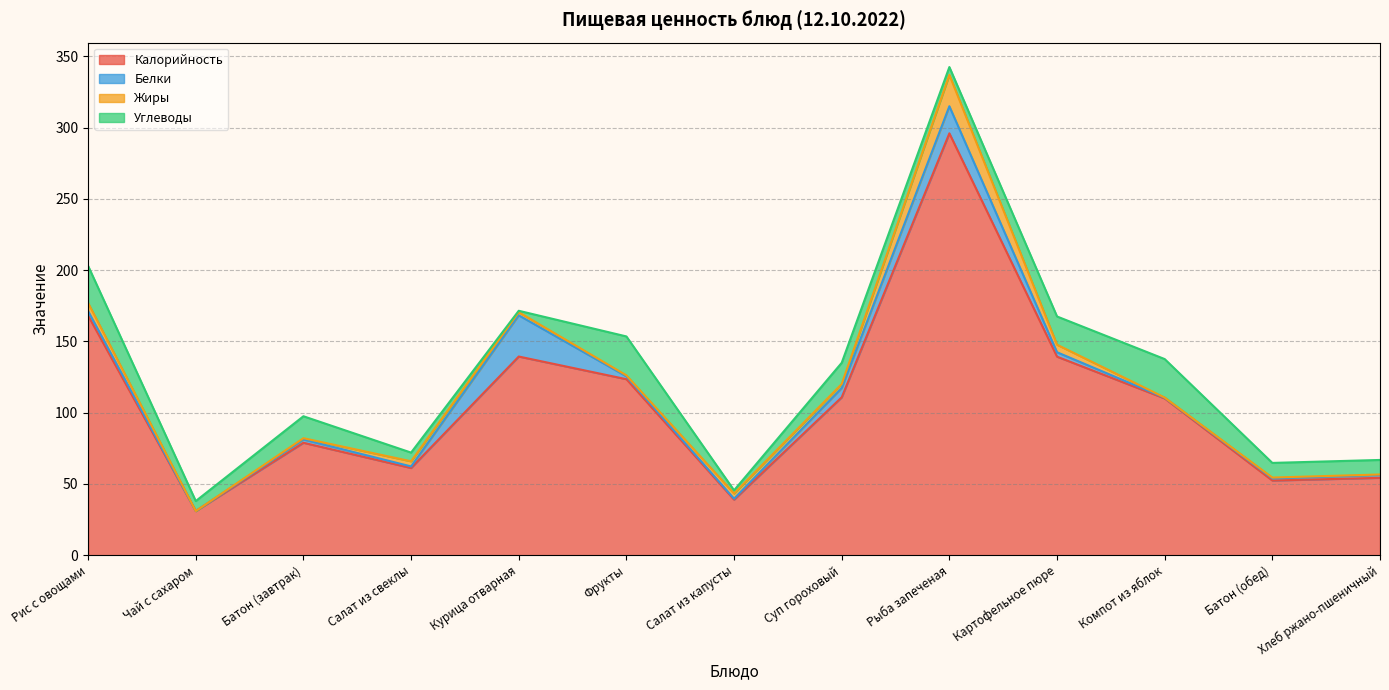

The Углеводы series shows 18.9 at Фрукты. True or false?

False